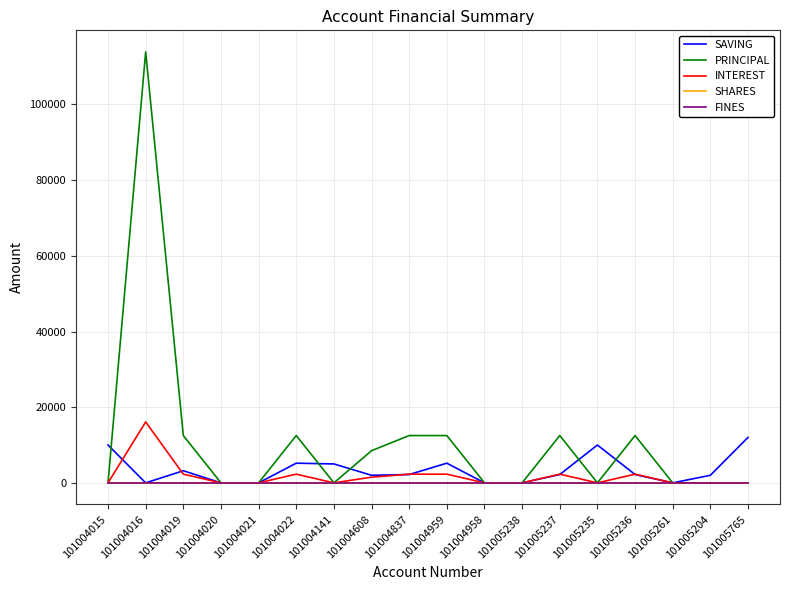

True or false: PRINCIPAL and SHARES cross at least once.

False